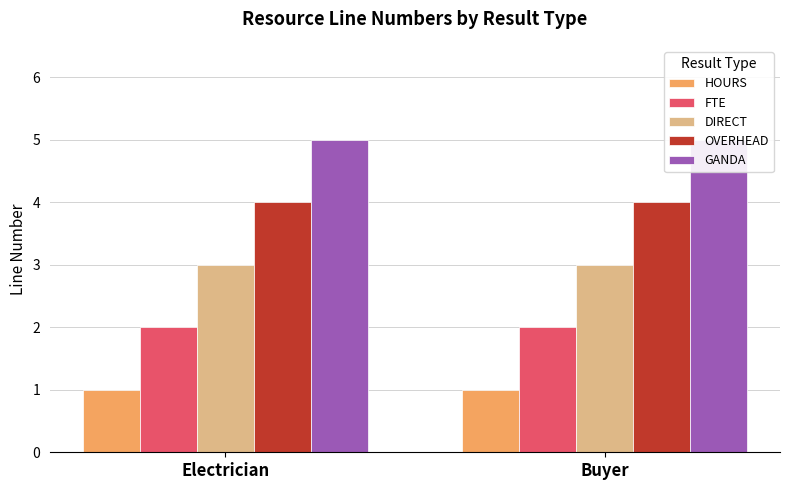

Rank the series by their maximum value, from highest to lowest.

GANDA, OVERHEAD, DIRECT, FTE, HOURS